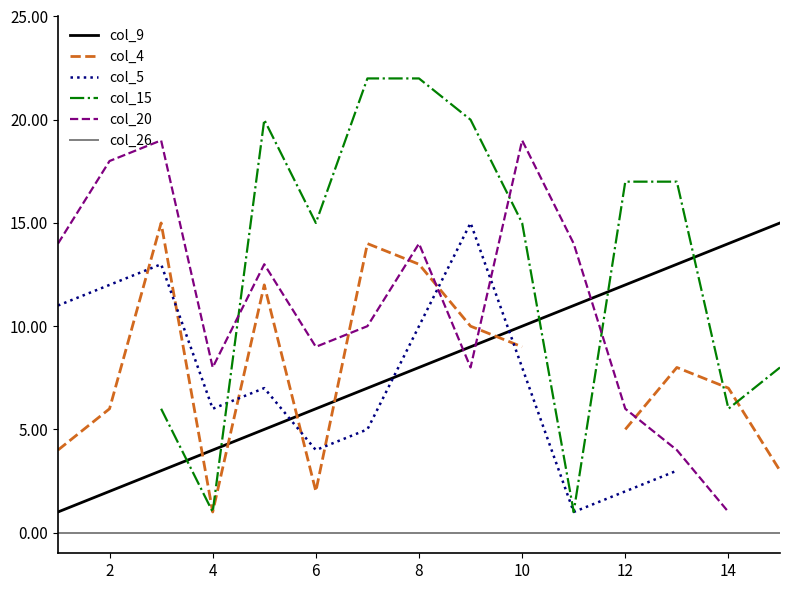

True or false: col_9 and col_26 intersect in this chart.

False